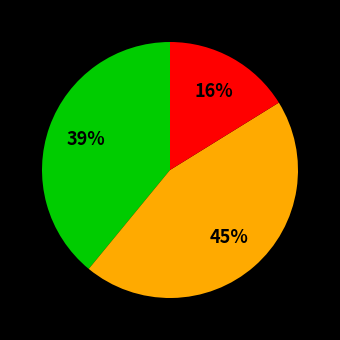

To the nearest percent, what is the difference between the largest and smallest slice percentages?

29%